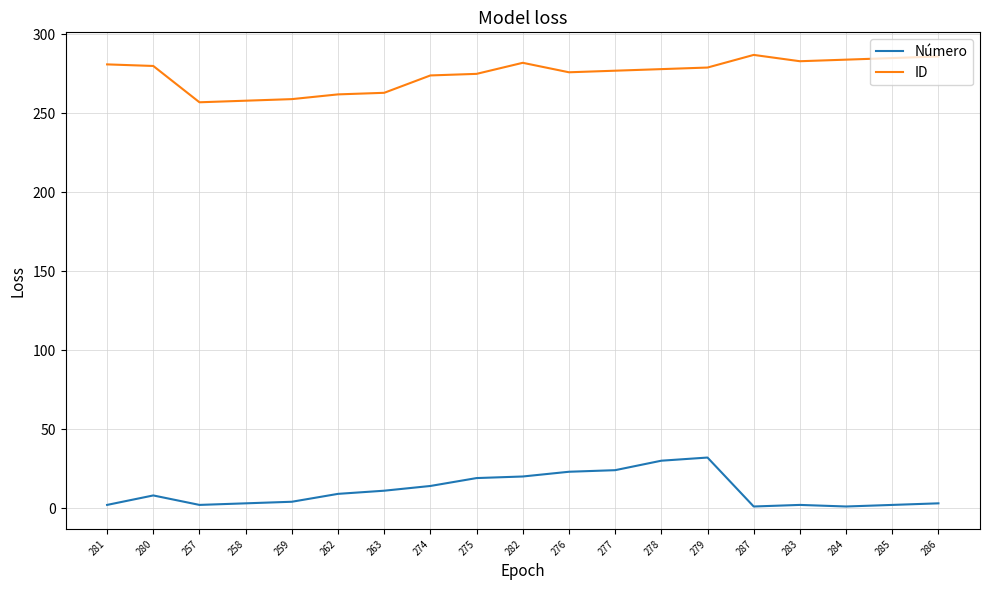

Between 262 and 279, which series saw the biggest shift?

Número